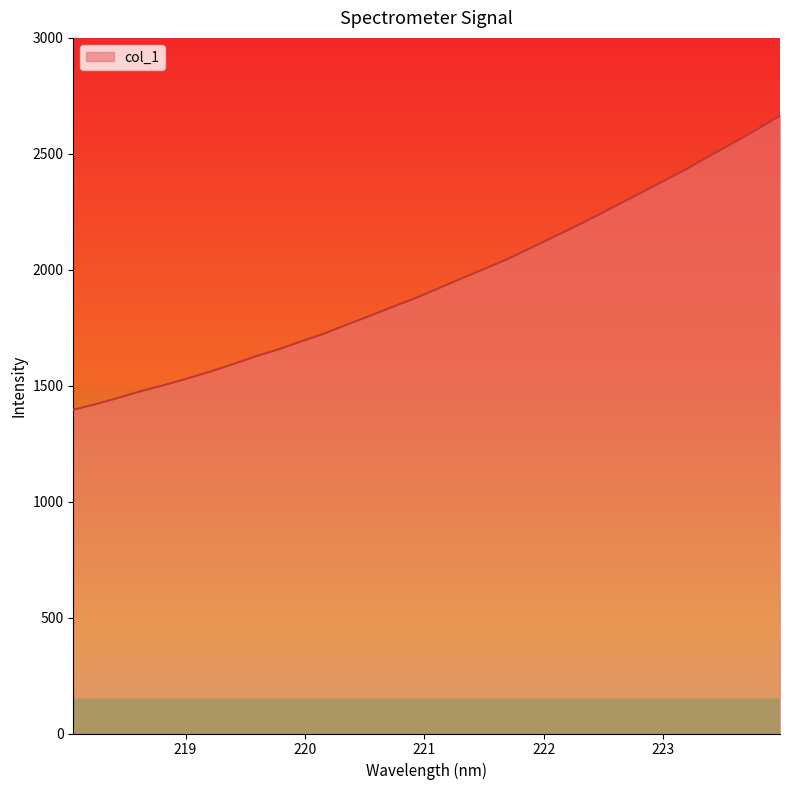

What is the difference between the maximum and minimum values?

1269.0